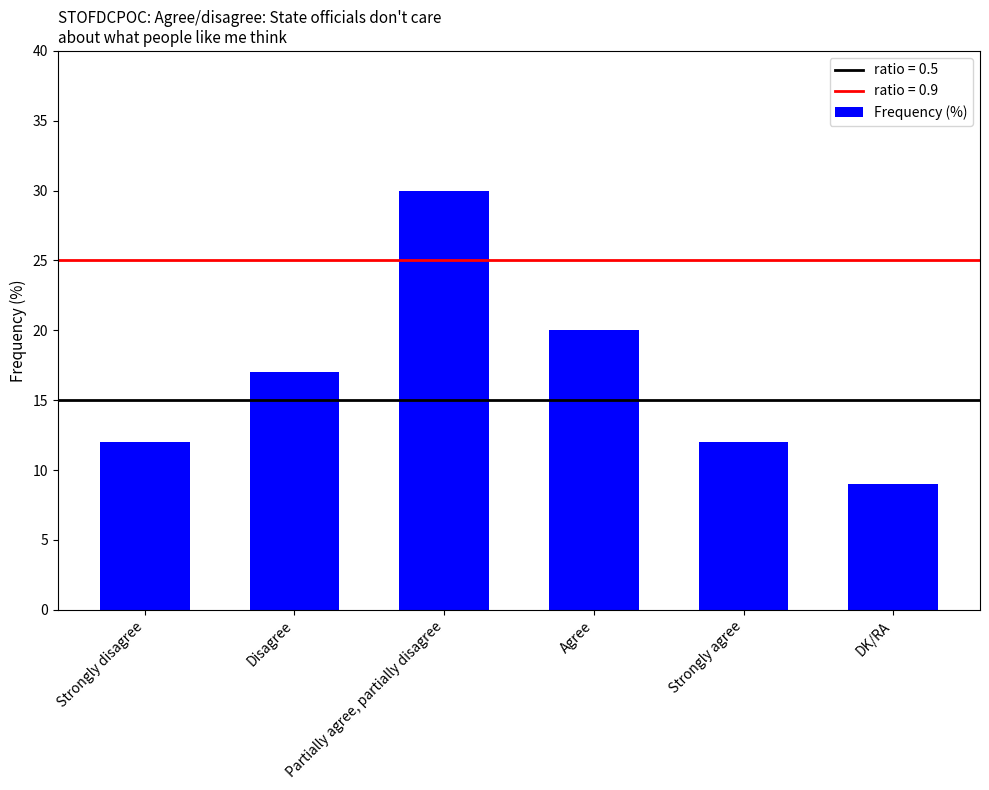

Count the number of categories in the chart.

6